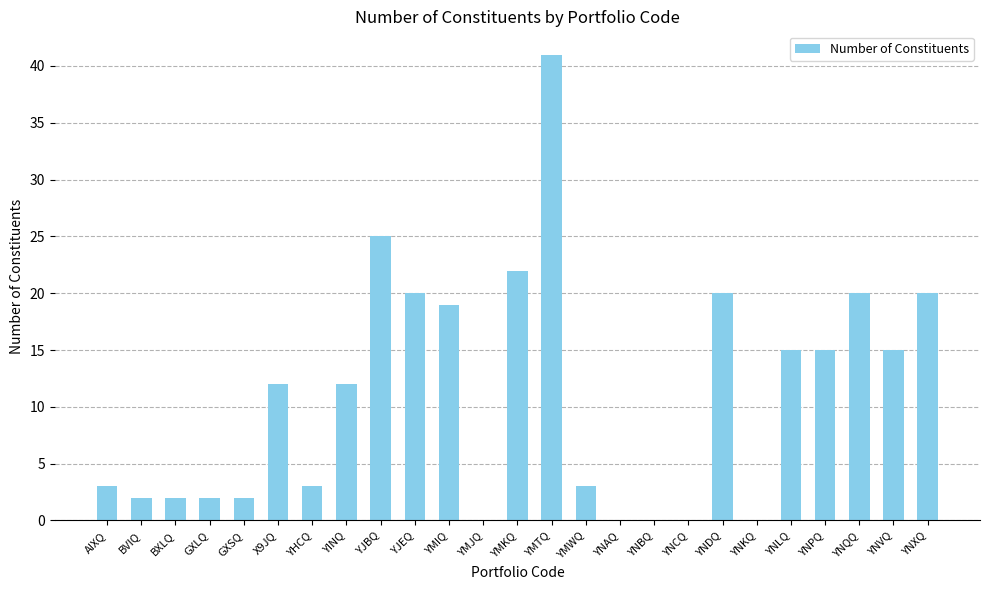

Is it true that the value at YNKQ is -17?

False